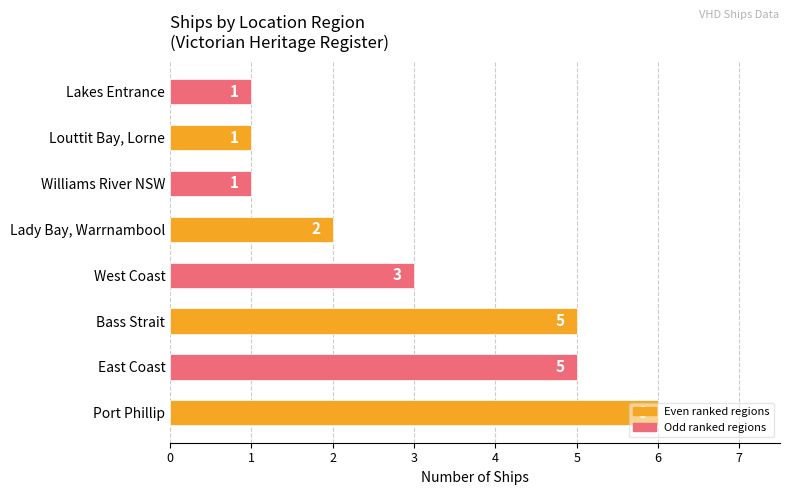

Where is the data nearest to the value 3?

West Coast